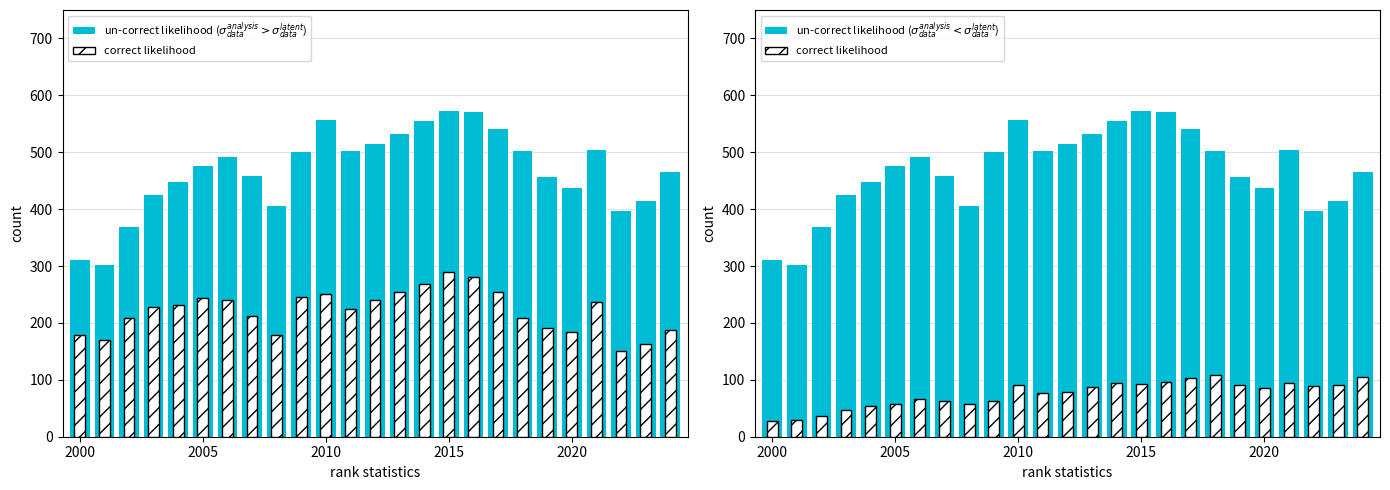

The correct likelihood series shows 96.2 at 2005. True or false?

False